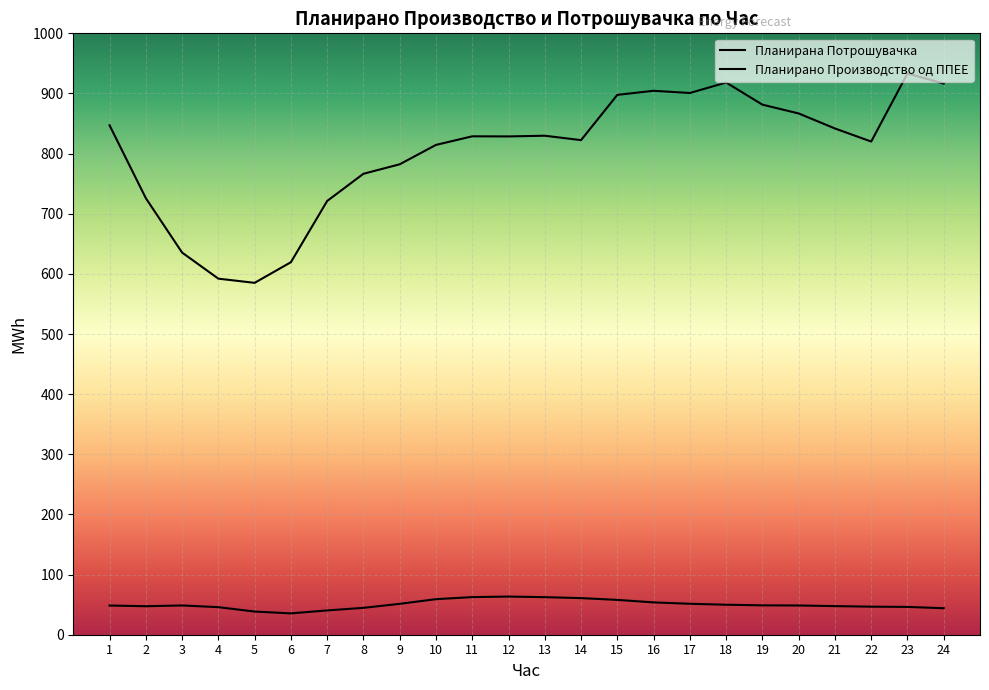

What is the difference between the highest and lowest values at 4?

546.3